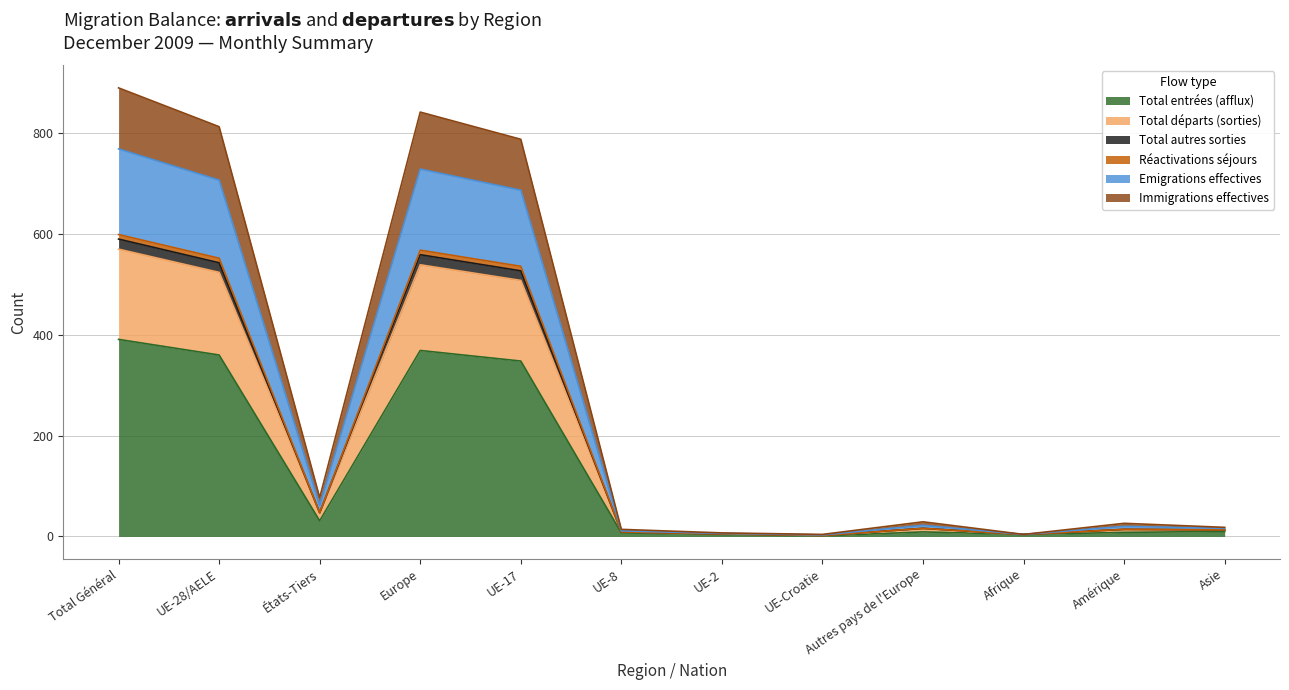

Which category has the highest value across all series?

Total Général